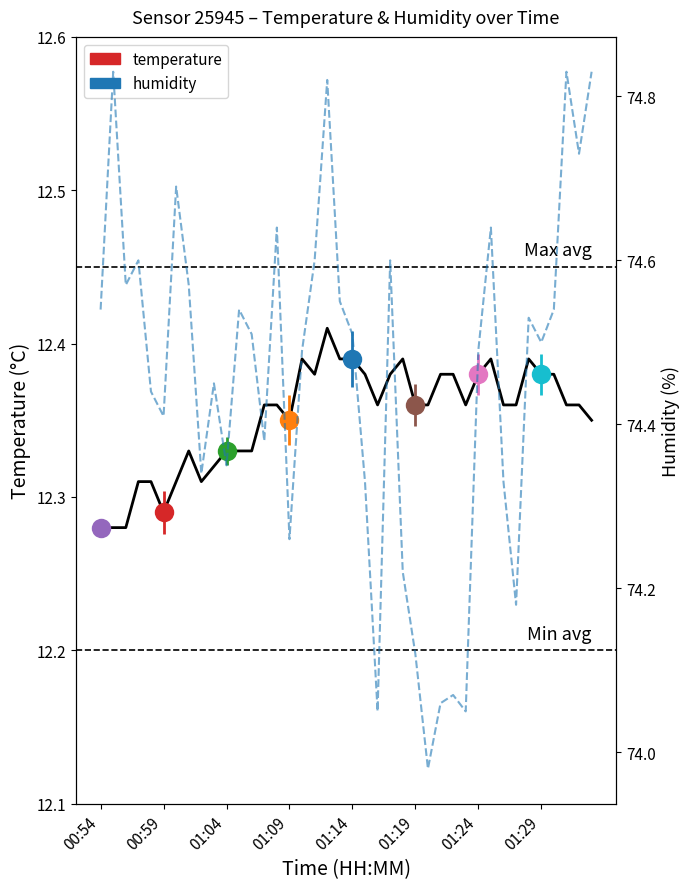

True or false: the data shows 74.5 at 9.

True